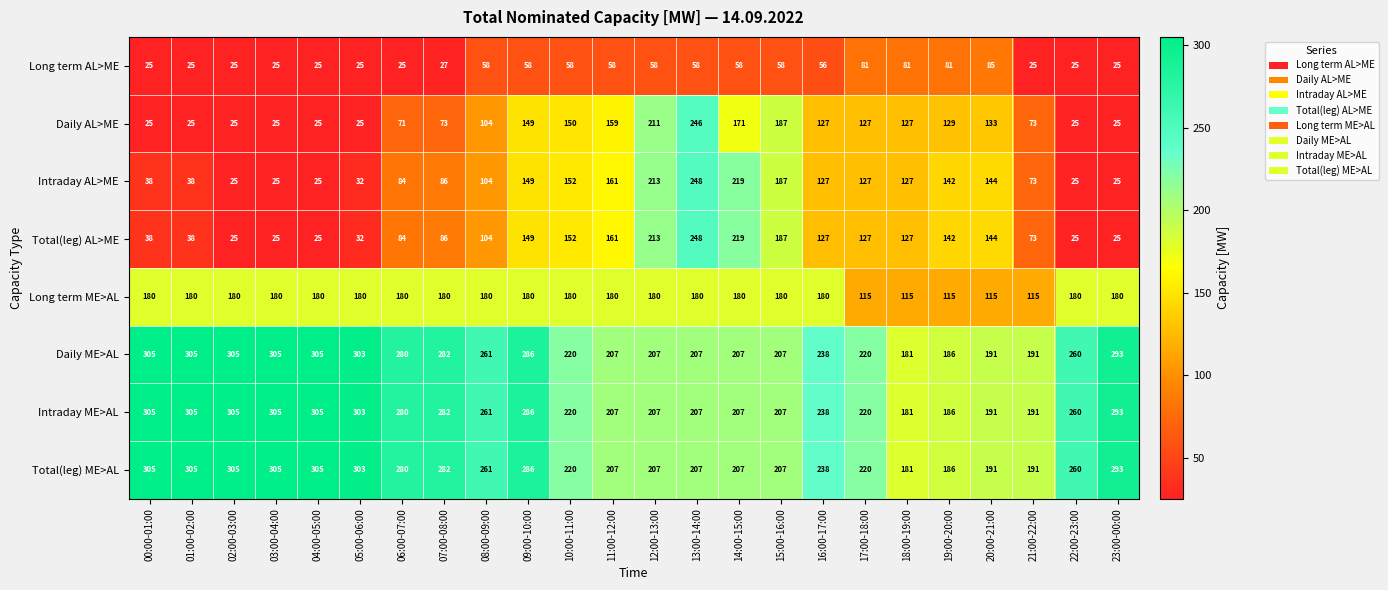

What is the difference between the second highest and minimum values in the Daily AL>ME series?

186